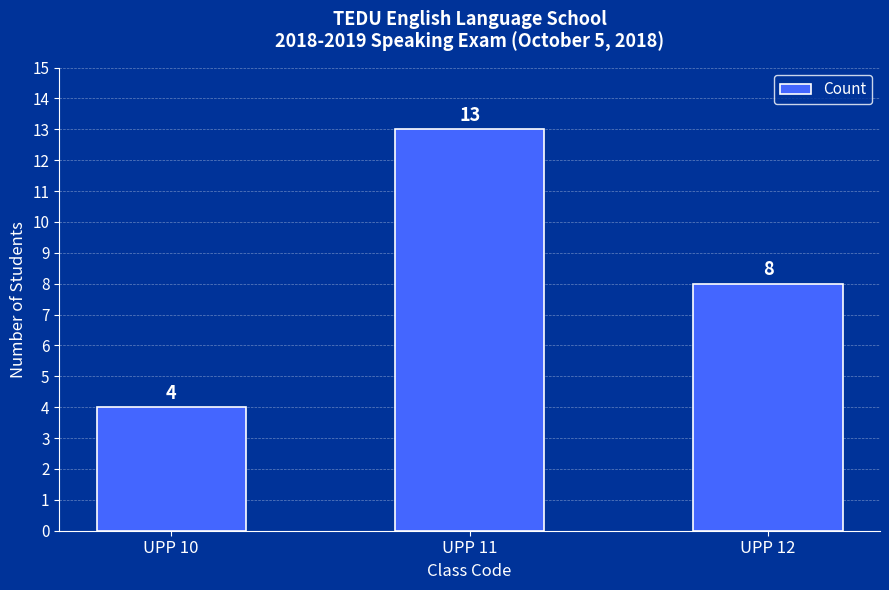

How many data points are less than 8?

1